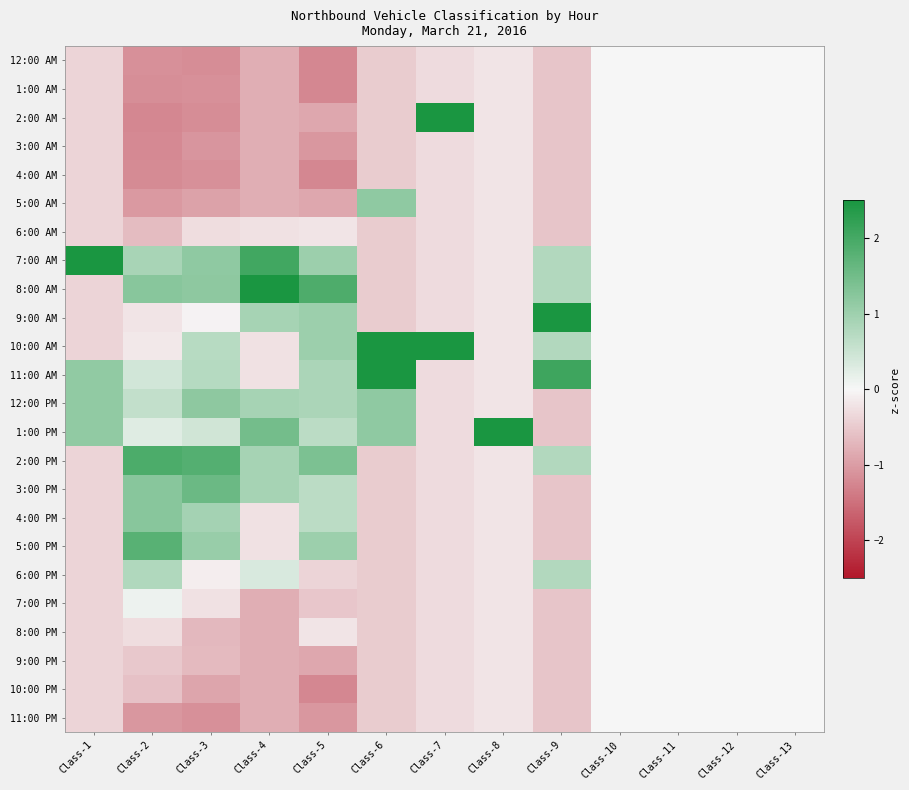

Reading left to right, extract all data points from this chart.

12:00 AM: Class-1=-0.4	Class-2=-1.1	Class-3=-1.2	Class-4=-0.8	Class-5=-1.2	Class-6=-0.5	Class-7=-0.3	Class-8=-0.2	Class-9=-0.5	Class-10=0.0	Class-11=0.0	Class-12=0.0	Class-13=0.0
1:00 AM: Class-1=-0.4	Class-2=-1.2	Class-3=-1.2	Class-4=-0.8	Class-5=-1.2	Class-6=-0.5	Class-7=-0.3	Class-8=-0.2	Class-9=-0.5	Class-10=0.0	Class-11=0.0	Class-12=0.0	Class-13=0.0
2:00 AM: Class-1=-0.4	Class-2=-1.2	Class-3=-1.2	Class-4=-0.8	Class-5=-0.9	Class-6=-0.5	Class-7=3.3	Class-8=-0.2	Class-9=-0.5	Class-10=0.0	Class-11=0.0	Class-12=0.0	Class-13=0.0
3:00 AM: Class-1=-0.4	Class-2=-1.2	Class-3=-1.1	Class-4=-0.8	Class-5=-1.1	Class-6=-0.5	Class-7=-0.3	Class-8=-0.2	Class-9=-0.5	Class-10=0.0	Class-11=0.0	Class-12=0.0	Class-13=0.0
4:00 AM: Class-1=-0.4	Class-2=-1.2	Class-3=-1.2	Class-4=-0.8	Class-5=-1.2	Class-6=-0.5	Class-7=-0.3	Class-8=-0.2	Class-9=-0.5	Class-10=0.0	Class-11=0.0	Class-12=0.0	Class-13=0.0
5:00 AM: Class-1=-0.4	Class-2=-1.0	Class-3=-0.9	Class-4=-0.8	Class-5=-0.9	Class-6=1.2	Class-7=-0.3	Class-8=-0.2	Class-9=-0.5	Class-10=0.0	Class-11=0.0	Class-12=0.0	Class-13=0.0
6:00 AM: Class-1=-0.4	Class-2=-0.7	Class-3=-0.3	Class-4=-0.2	Class-5=-0.2	Class-6=-0.5	Class-7=-0.3	Class-8=-0.2	Class-9=-0.5	Class-10=0.0	Class-11=0.0	Class-12=0.0	Class-13=0.0
7:00 AM: Class-1=4.2	Class-2=0.9	Class-3=1.2	Class-4=2.0	Class-5=1.0	Class-6=-0.5	Class-7=-0.3	Class-8=-0.2	Class-9=0.8	Class-10=0.0	Class-11=0.0	Class-12=0.0	Class-13=0.0
8:00 AM: Class-1=-0.4	Class-2=1.2	Class-3=1.2	Class-4=2.6	Class-5=1.9	Class-6=-0.5	Class-7=-0.3	Class-8=-0.2	Class-9=0.8	Class-10=0.0	Class-11=0.0	Class-12=0.0	Class-13=0.0
9:00 AM: Class-1=-0.4	Class-2=-0.2	Class-3=-0.0	Class-4=0.9	Class-5=1.0	Class-6=-0.5	Class-7=-0.3	Class-8=-0.2	Class-9=3.4	Class-10=0.0	Class-11=0.0	Class-12=0.0	Class-13=0.0
10:00 AM: Class-1=-0.4	Class-2=-0.2	Class-3=0.7	Class-4=-0.2	Class-5=1.0	Class-6=2.8	Class-7=3.3	Class-8=-0.2	Class-9=0.8	Class-10=0.0	Class-11=0.0	Class-12=0.0	Class-13=0.0
11:00 AM: Class-1=1.1	Class-2=0.4	Class-3=0.7	Class-4=-0.2	Class-5=0.9	Class-6=2.8	Class-7=-0.3	Class-8=-0.2	Class-9=2.1	Class-10=0.0	Class-11=0.0	Class-12=0.0	Class-13=0.0
12:00 PM: Class-1=1.1	Class-2=0.6	Class-3=1.2	Class-4=0.9	Class-5=0.9	Class-6=1.2	Class-7=-0.3	Class-8=-0.2	Class-9=-0.5	Class-10=0.0	Class-11=0.0	Class-12=0.0	Class-13=0.0
1:00 PM: Class-1=1.1	Class-2=0.3	Class-3=0.4	Class-4=1.5	Class-5=0.7	Class-6=1.2	Class-7=-0.3	Class-8=4.8	Class-9=-0.5	Class-10=0.0	Class-11=0.0	Class-12=0.0	Class-13=0.0
2:00 PM: Class-1=-0.4	Class-2=1.9	Class-3=1.8	Class-4=0.9	Class-5=1.4	Class-6=-0.5	Class-7=-0.3	Class-8=-0.2	Class-9=0.8	Class-10=0.0	Class-11=0.0	Class-12=0.0	Class-13=0.0
3:00 PM: Class-1=-0.4	Class-2=1.2	Class-3=1.6	Class-4=0.9	Class-5=0.7	Class-6=-0.5	Class-7=-0.3	Class-8=-0.2	Class-9=-0.5	Class-10=0.0	Class-11=0.0	Class-12=0.0	Class-13=0.0
4:00 PM: Class-1=-0.4	Class-2=1.2	Class-3=0.9	Class-4=-0.2	Class-5=0.7	Class-6=-0.5	Class-7=-0.3	Class-8=-0.2	Class-9=-0.5	Class-10=0.0	Class-11=0.0	Class-12=0.0	Class-13=0.0
5:00 PM: Class-1=-0.4	Class-2=1.8	Class-3=1.1	Class-4=-0.2	Class-5=1.0	Class-6=-0.5	Class-7=-0.3	Class-8=-0.2	Class-9=-0.5	Class-10=0.0	Class-11=0.0	Class-12=0.0	Class-13=0.0
6:00 PM: Class-1=-0.4	Class-2=0.8	Class-3=-0.1	Class-4=0.3	Class-5=-0.4	Class-6=-0.5	Class-7=-0.3	Class-8=-0.2	Class-9=0.8	Class-10=0.0	Class-11=0.0	Class-12=0.0	Class-13=0.0
7:00 PM: Class-1=-0.4	Class-2=0.1	Class-3=-0.3	Class-4=-0.8	Class-5=-0.5	Class-6=-0.5	Class-7=-0.3	Class-8=-0.2	Class-9=-0.5	Class-10=0.0	Class-11=0.0	Class-12=0.0	Class-13=0.0
8:00 PM: Class-1=-0.4	Class-2=-0.3	Class-3=-0.7	Class-4=-0.8	Class-5=-0.2	Class-6=-0.5	Class-7=-0.3	Class-8=-0.2	Class-9=-0.5	Class-10=0.0	Class-11=0.0	Class-12=0.0	Class-13=0.0
9:00 PM: Class-1=-0.4	Class-2=-0.5	Class-3=-0.7	Class-4=-0.8	Class-5=-0.9	Class-6=-0.5	Class-7=-0.3	Class-8=-0.2	Class-9=-0.5	Class-10=0.0	Class-11=0.0	Class-12=0.0	Class-13=0.0
10:00 PM: Class-1=-0.4	Class-2=-0.6	Class-3=-0.9	Class-4=-0.8	Class-5=-1.2	Class-6=-0.5	Class-7=-0.3	Class-8=-0.2	Class-9=-0.5	Class-10=0.0	Class-11=0.0	Class-12=0.0	Class-13=0.0
11:00 PM: Class-1=-0.4	Class-2=-1.1	Class-3=-1.2	Class-4=-0.8	Class-5=-1.1	Class-6=-0.5	Class-7=-0.3	Class-8=-0.2	Class-9=-0.5	Class-10=0.0	Class-11=0.0	Class-12=0.0	Class-13=0.0